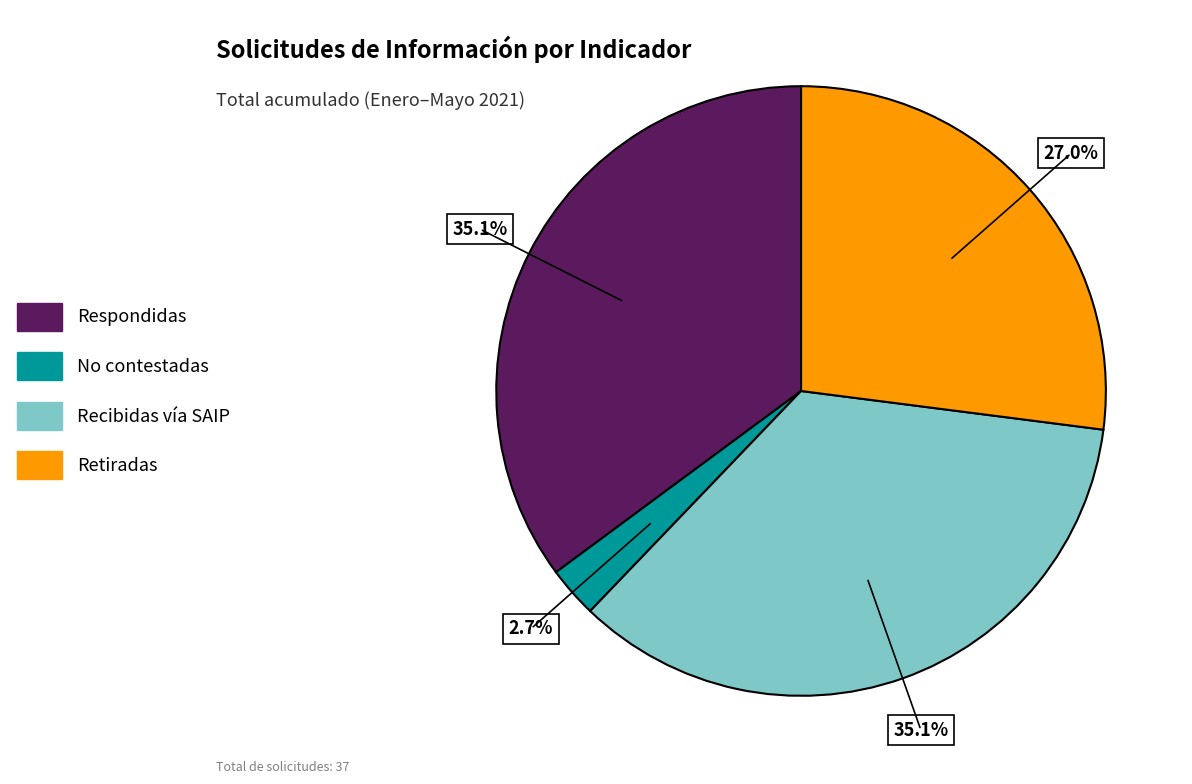

Is there a majority slice in this chart?

No